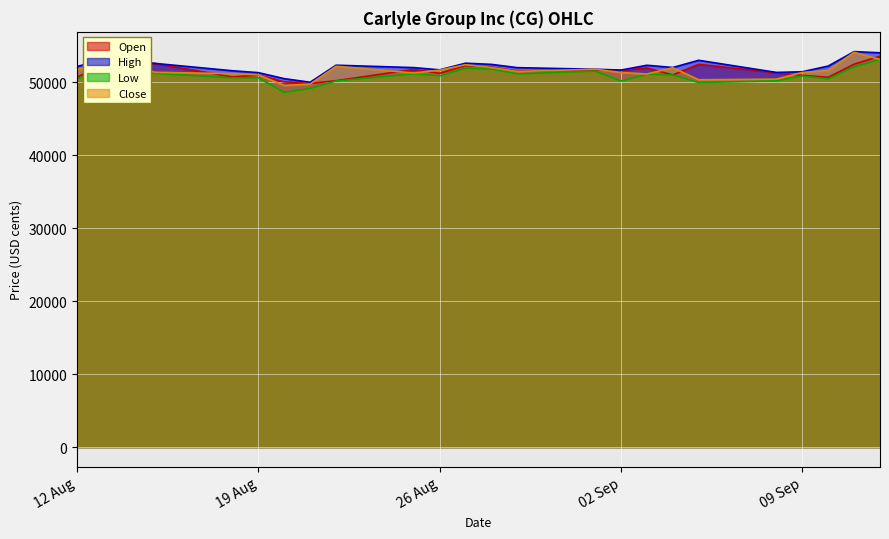

Reading left to right, what are all the values shown in this chart?

Open: 50729	52383	52603	52608	50746	51016	50079	49858	50232	51779	51252	52310	52099	51552	51682	51658	51985	51023	52482	51311	50965	50700	52496	53584
High: 52185	53066	52863	52608	51596	51337	50511	50023	52358	52028	51721	52633	52469	52020	51804	51687	52351	52041	53031	51366	51459	52240	54218	54060
Low: 50471	52046	52037	51230	50635	50628	48636	49173	50198	51174	50889	51936	51833	51161	51543	50187	51112	51023	49978	50213	50884	50488	52126	53141
Close: 51818	52309	52312	51388	51194	51041	49583	49772	52209	51287	51678	52421	52033	51496	51804	51358	51153	52008	50362	50446	51360	51636	54127	53141